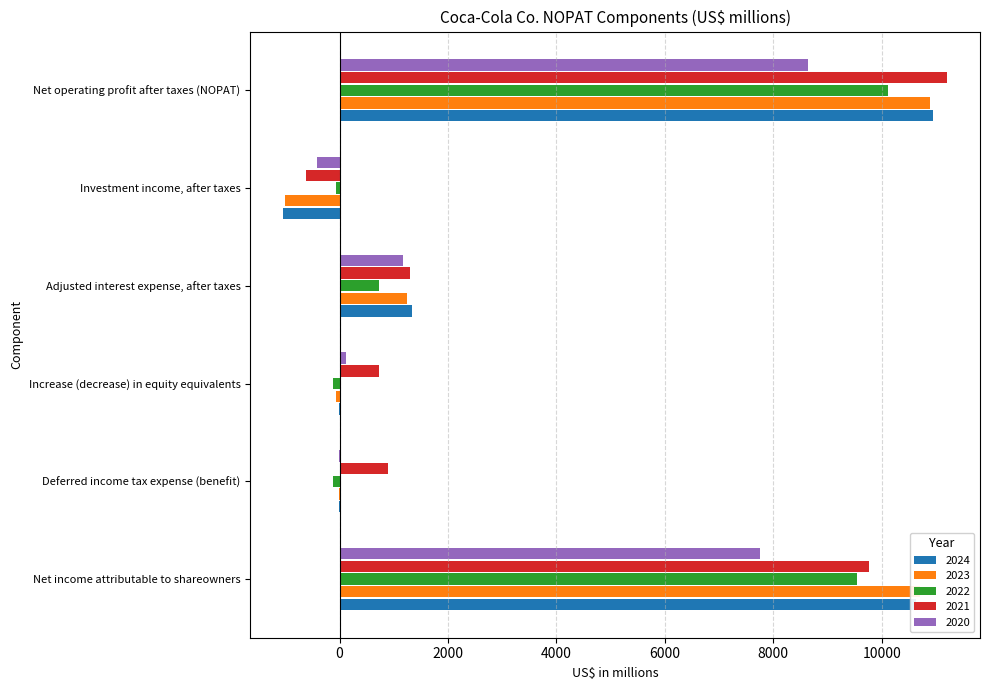

What are all the series names shown in the legend?

2024, 2023, 2022, 2021, 2020